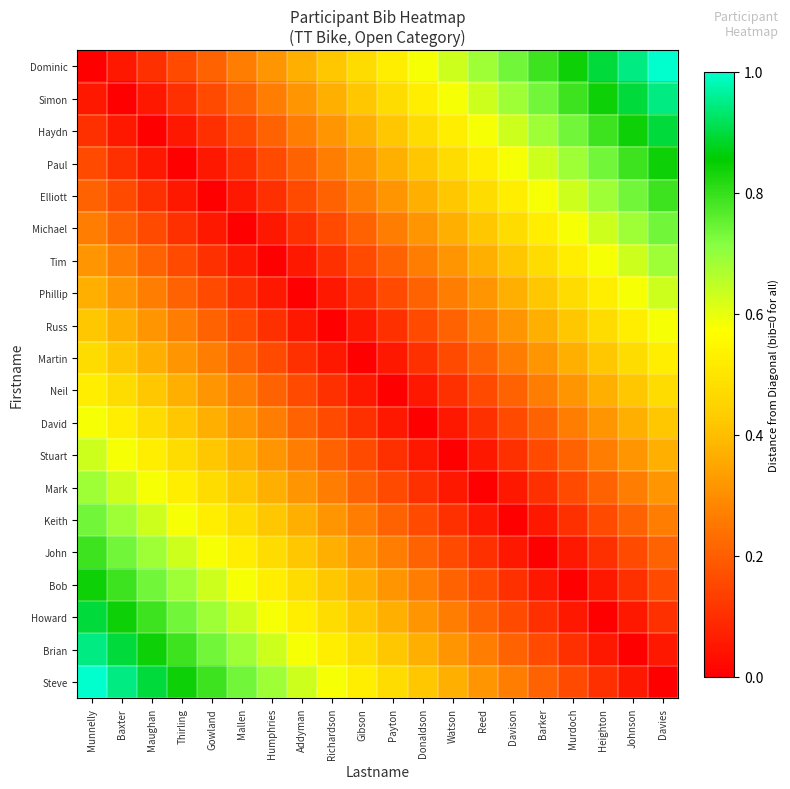

Between Mallen and Baxter, which is larger?

Mallen